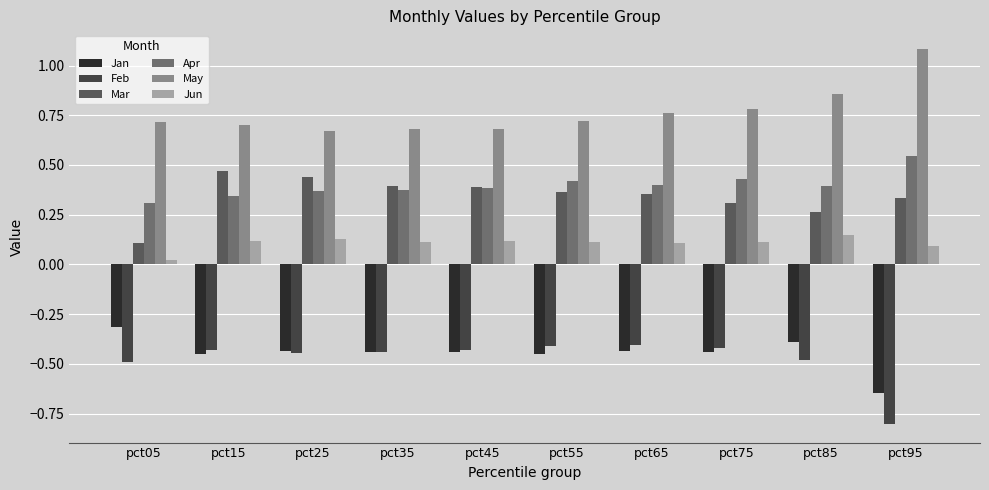

What is the spread (max minus min) of values at pct85?

1.3